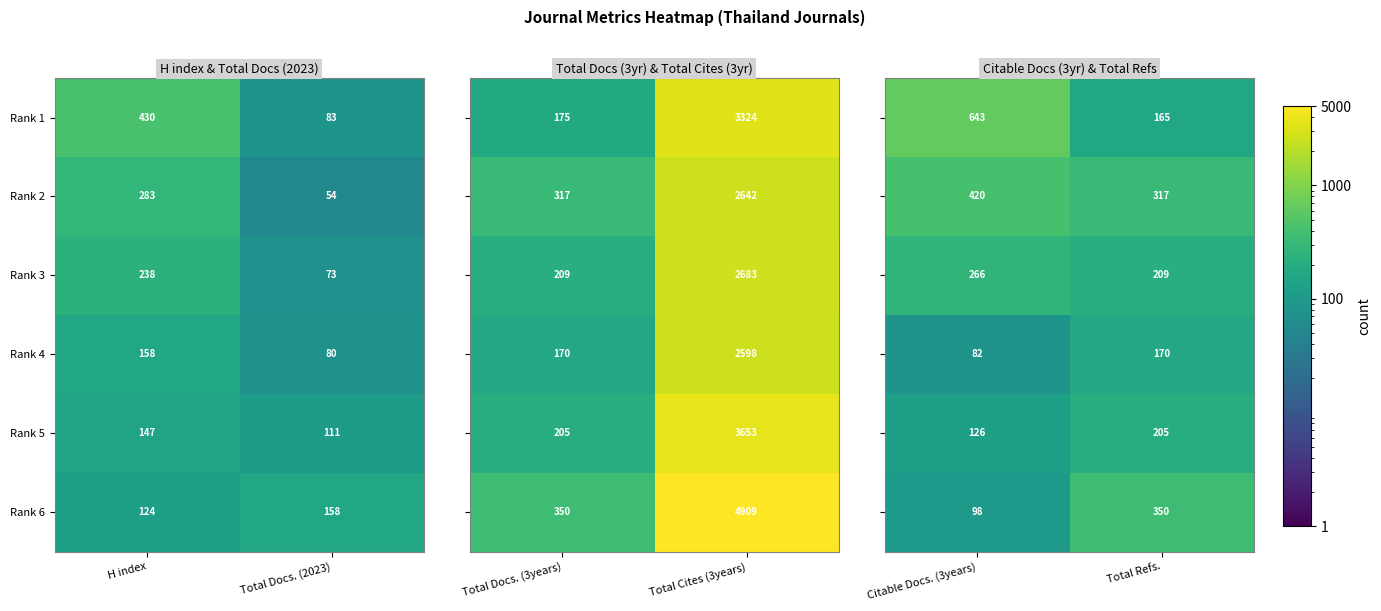

What is the sum of all Rank 5 values?

258